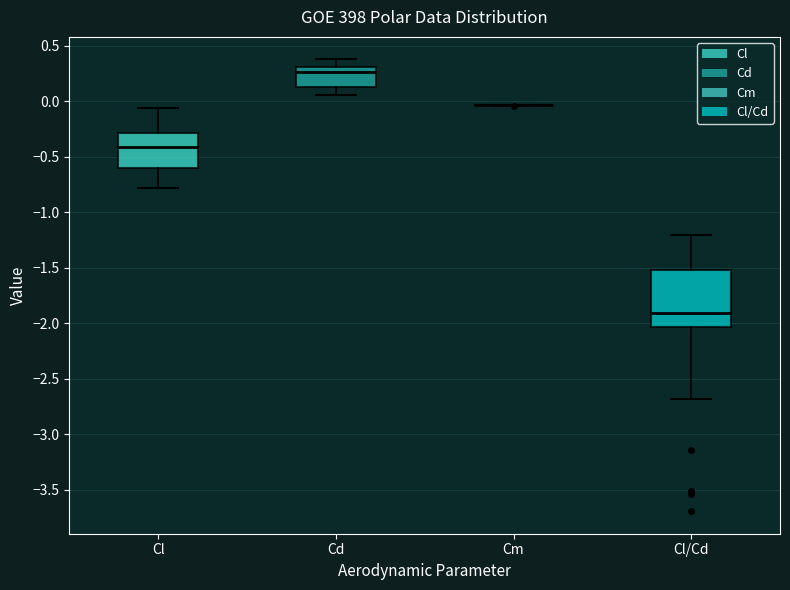

Comparing the boxes themselves (not the whiskers), which one is the tallest?

Cl/Cd